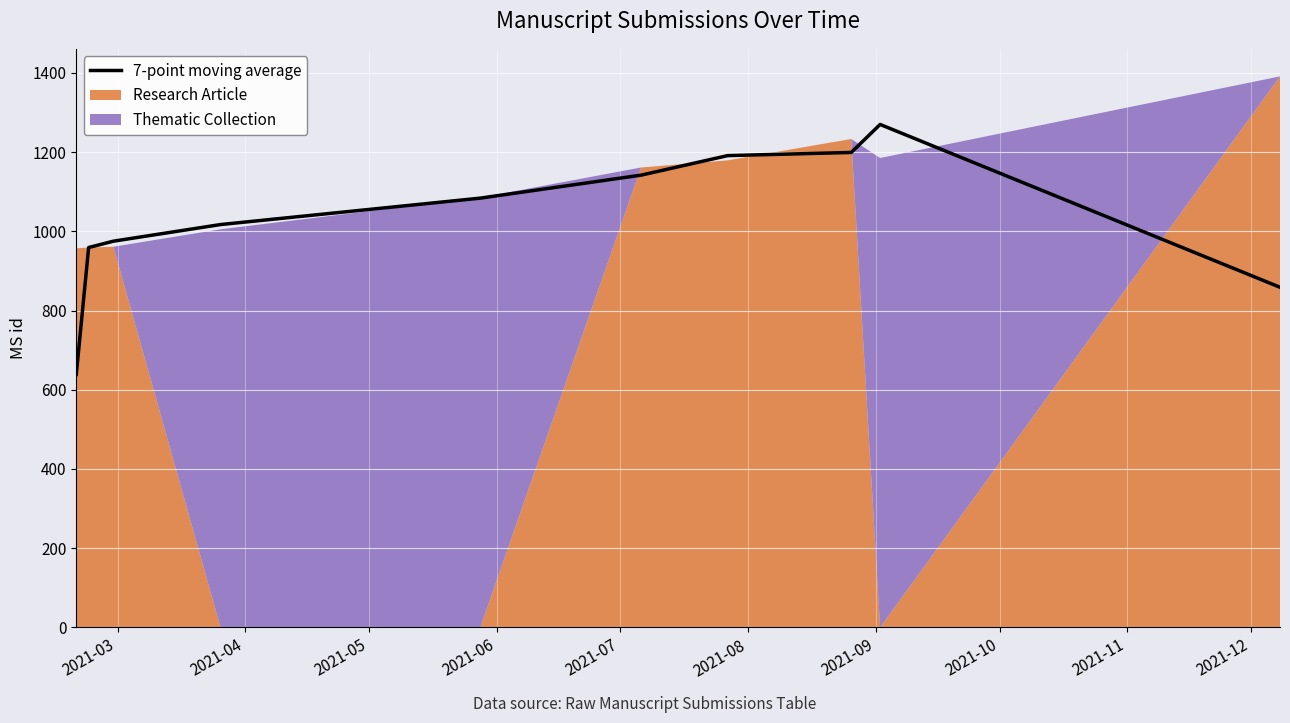

What is the maximum value for 7-point moving average?

1269.7